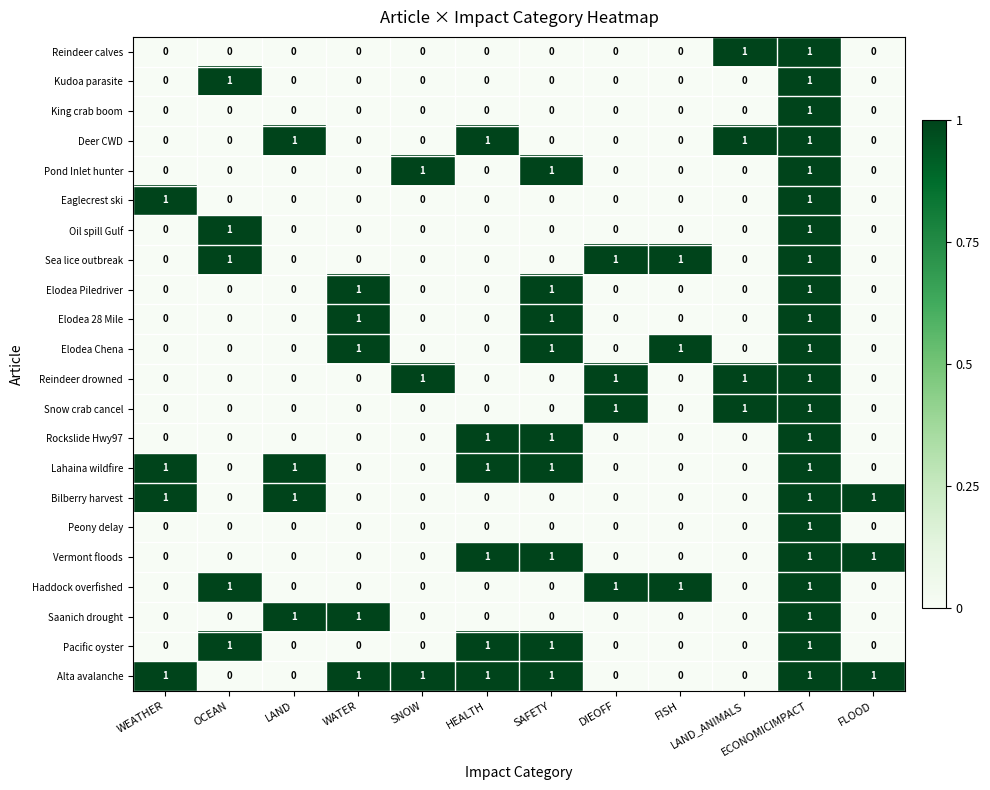

Which series has the largest total across all categories?

Alta avalanche